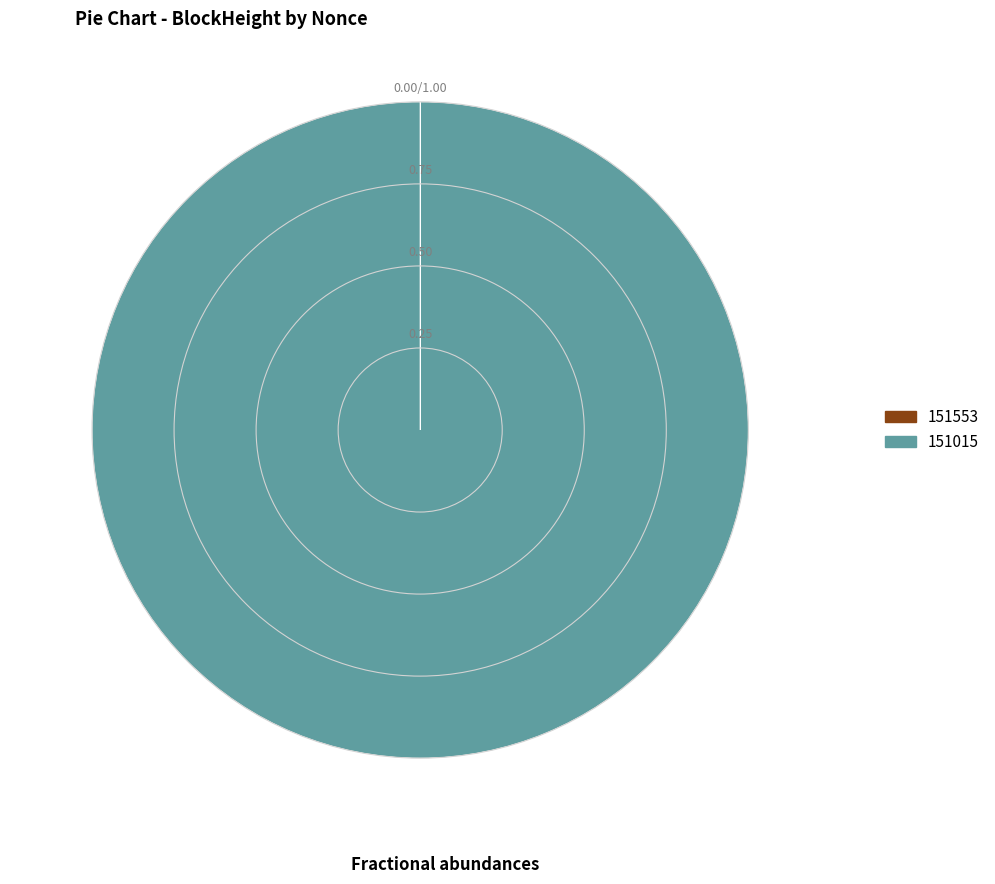

Does 151015 account for over 50% of the chart?

Yes